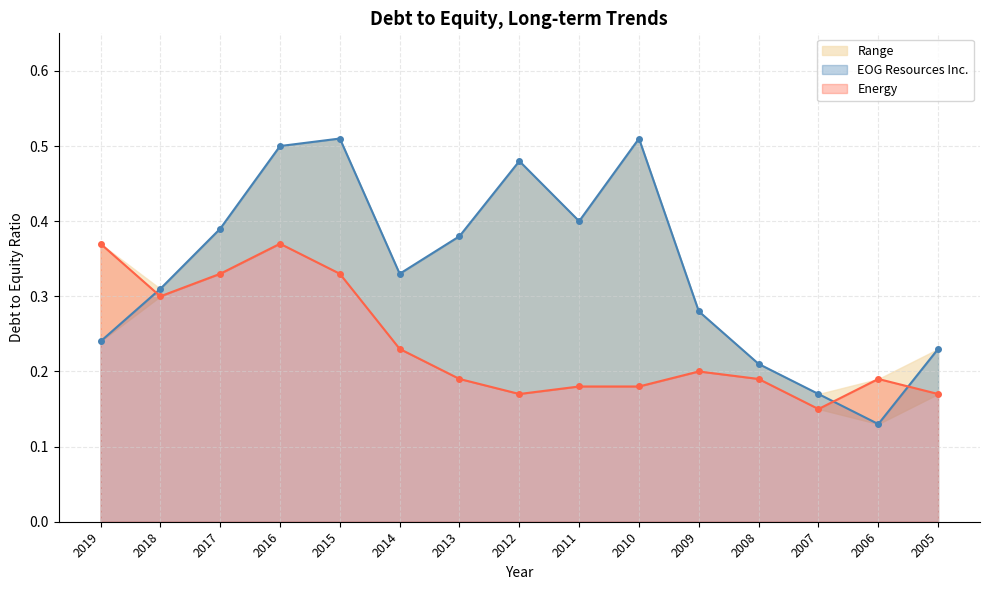

How many interior local valleys does the EOG Resources Inc. series have?

3